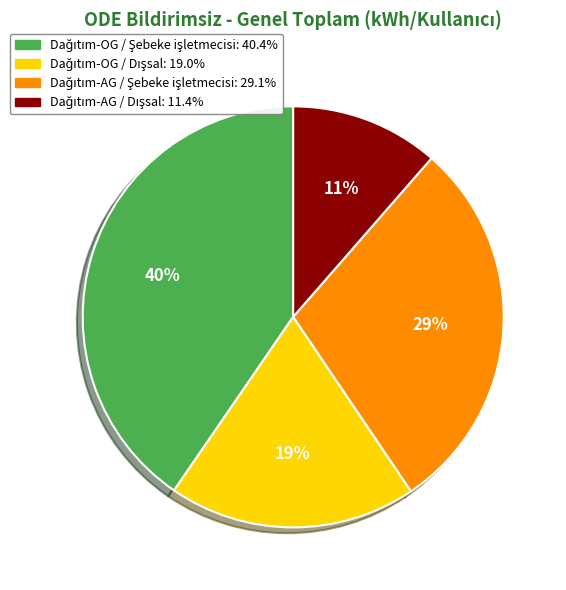

Does any single category account for the majority?

No